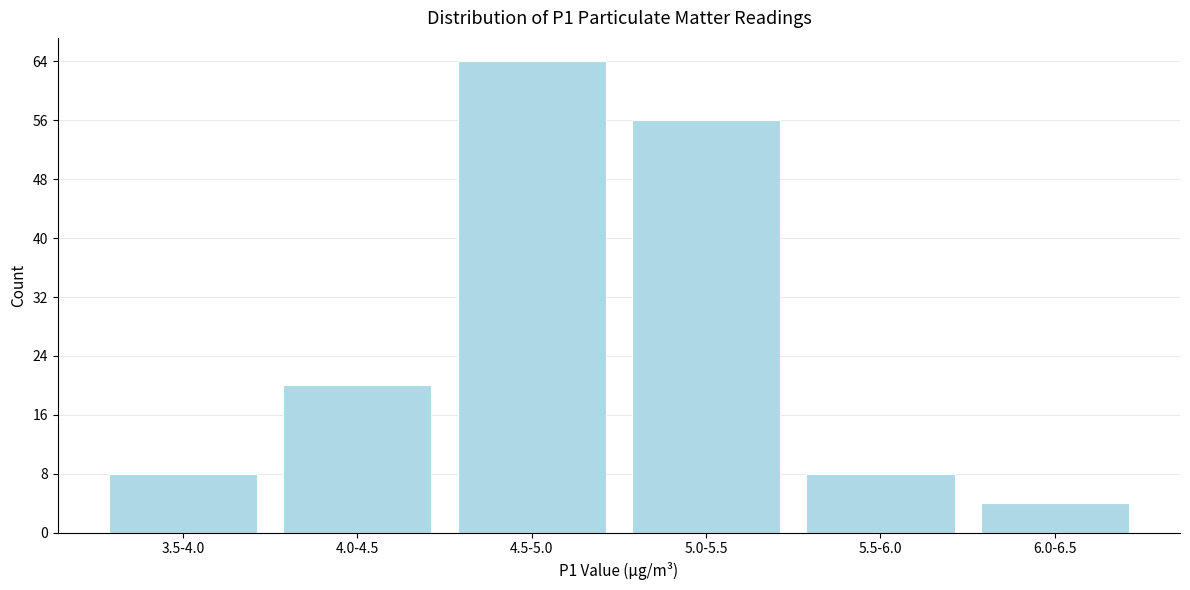

Reading left to right, what are all the values shown in this chart?

3.5-4.0=8	4.0-4.5=20	4.5-5.0=64	5.0-5.5=56	5.5-6.0=8	6.0-6.5=4